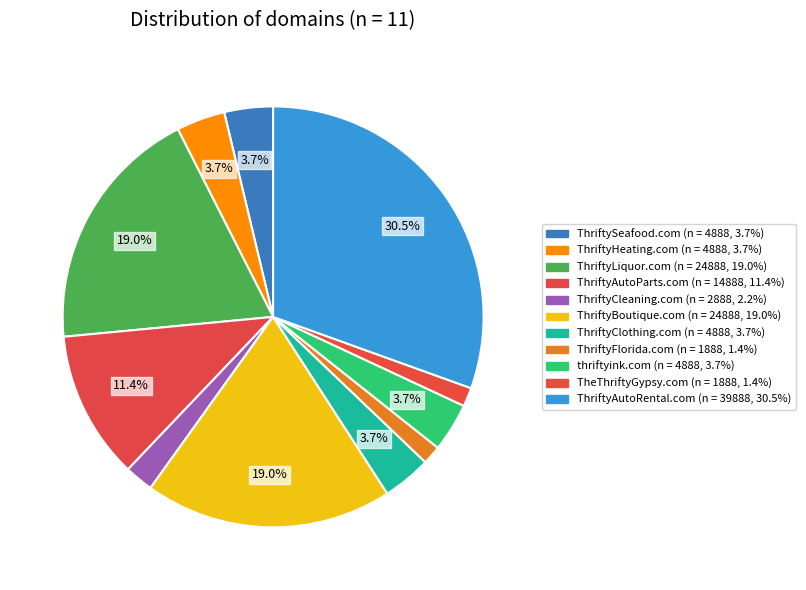

Does ThriftyClothing.com account for over 50% of the chart?

No